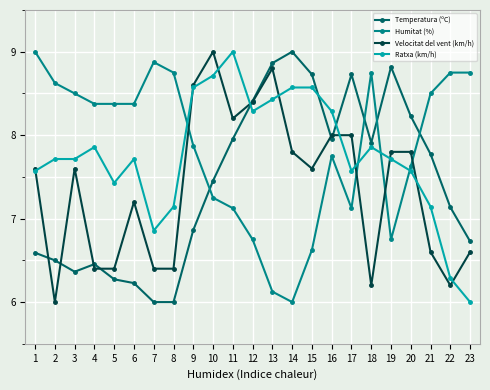

The Temperatura (ºC) series shows 9.0 at 14. True or false?

True